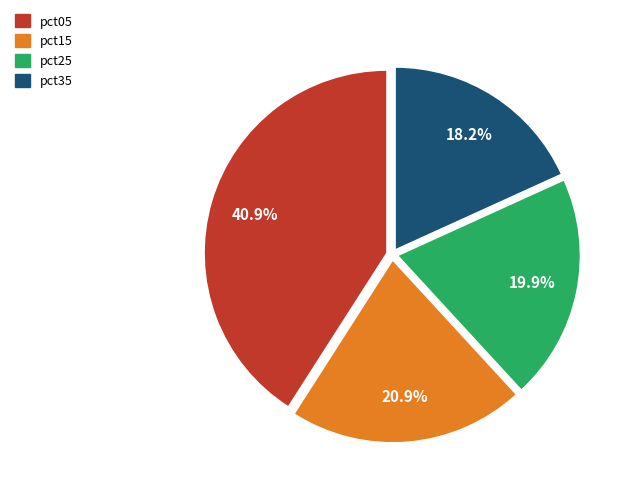

Between pct15 and pct05, which is larger?

pct05